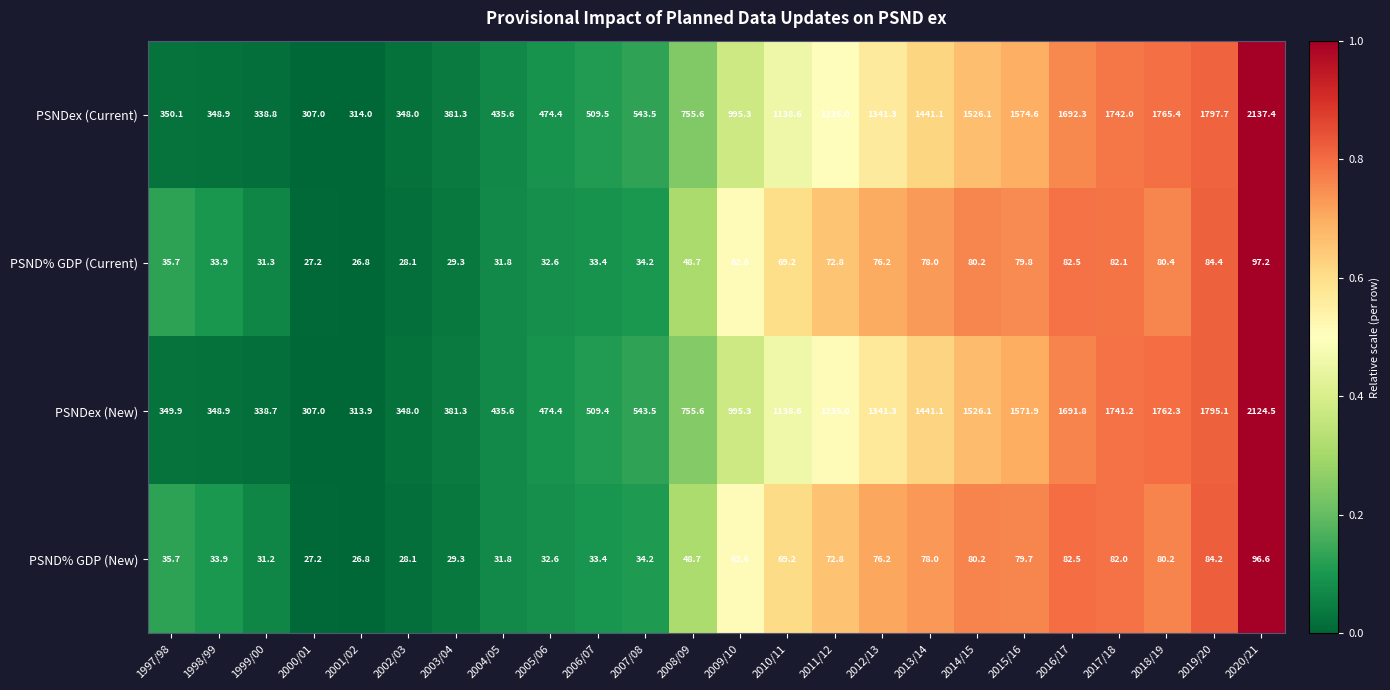

What is the difference between the highest and lowest values at 2008/09?

706.9